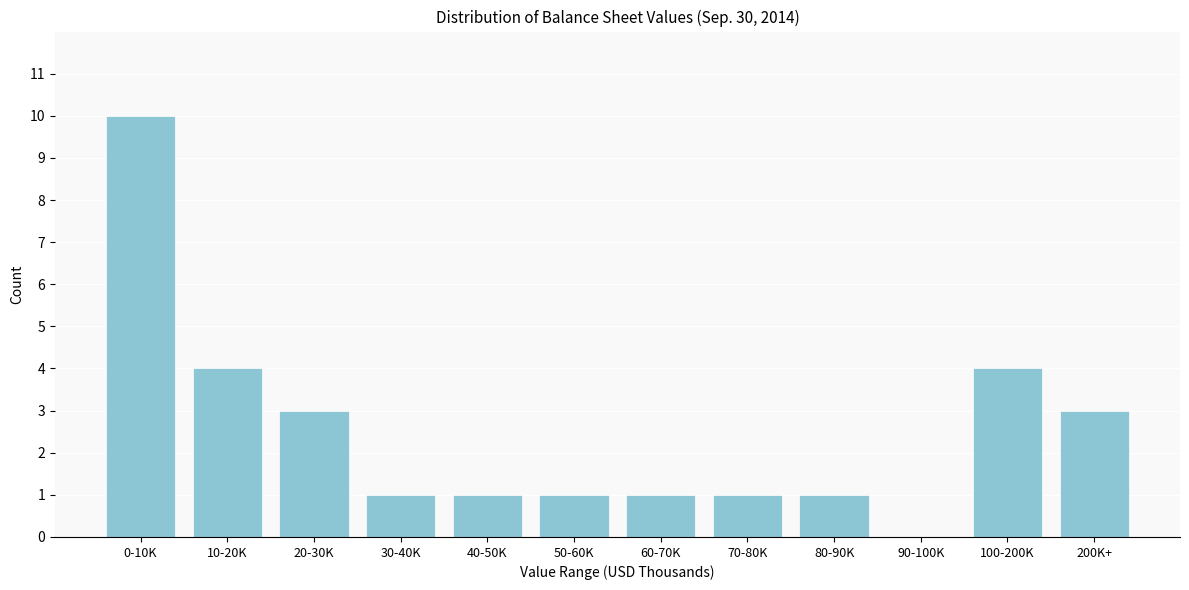

Reading left to right, transcribe all the data shown in this chart.

0-10K=10	10-20K=4	20-30K=3	30-40K=1	40-50K=1	50-60K=1	60-70K=1	70-80K=1	80-90K=1	90-100K=0	100-200K=4	200K+=3